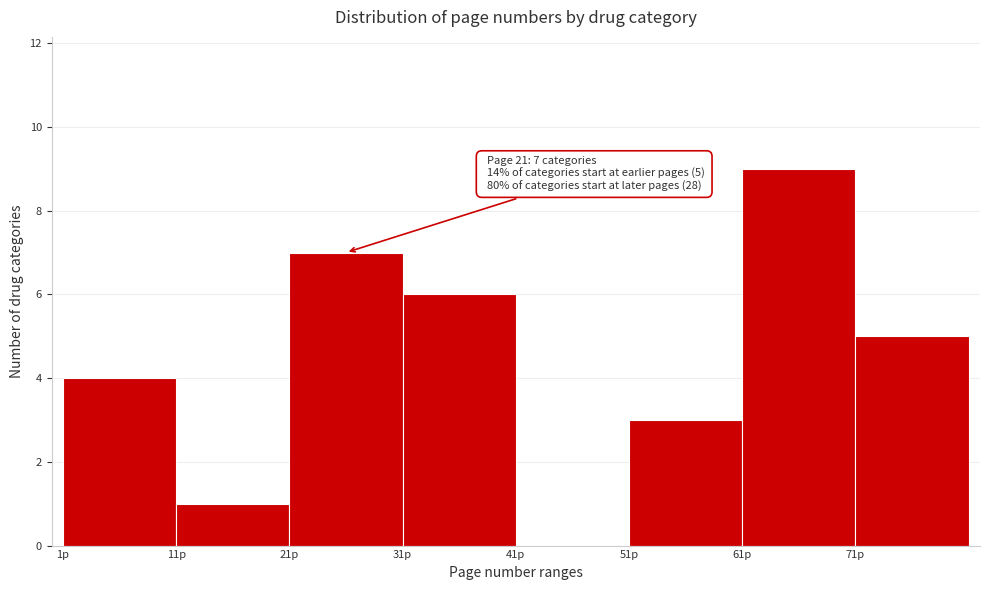

Over which range of the x-axis is the bar tallest?

61 to 71